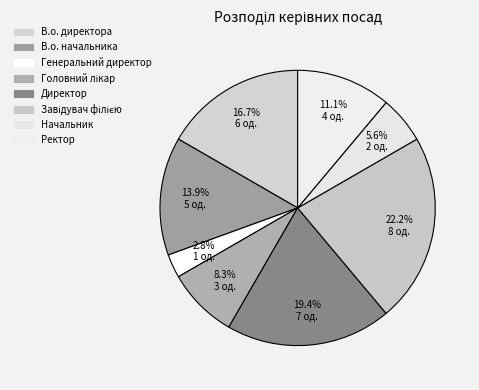

Is Завідувач філією the majority of the pie?

No